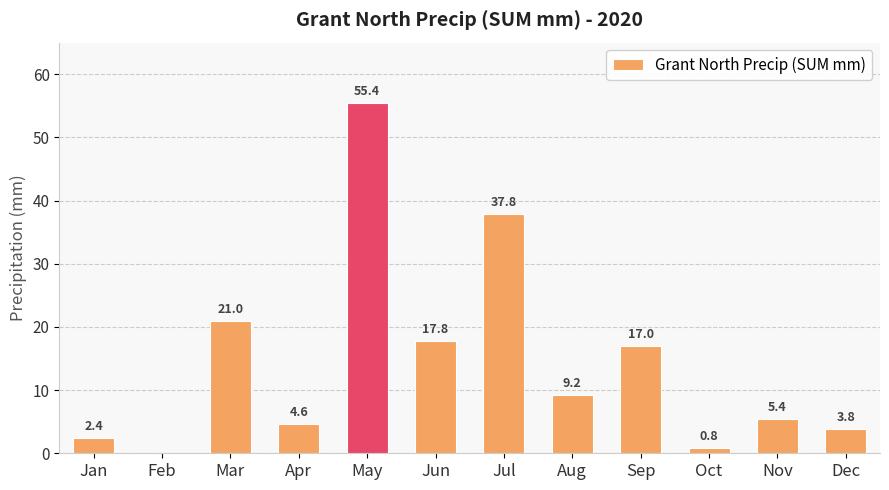

Approximately how many times larger is the value at Jul compared to Mar?

1.8